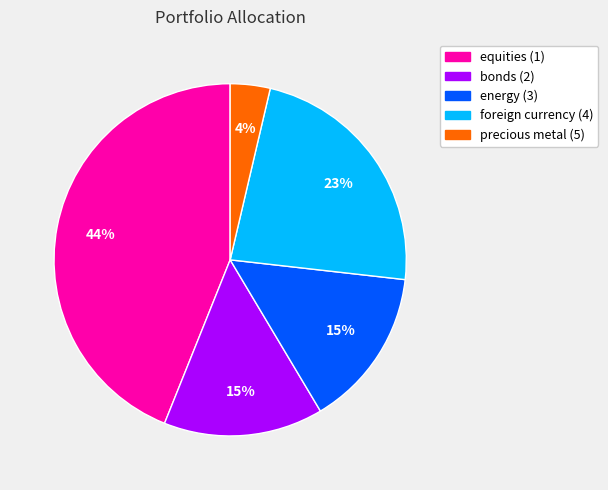

The equities (1) slice represents 52% of the pie. True or false?

False